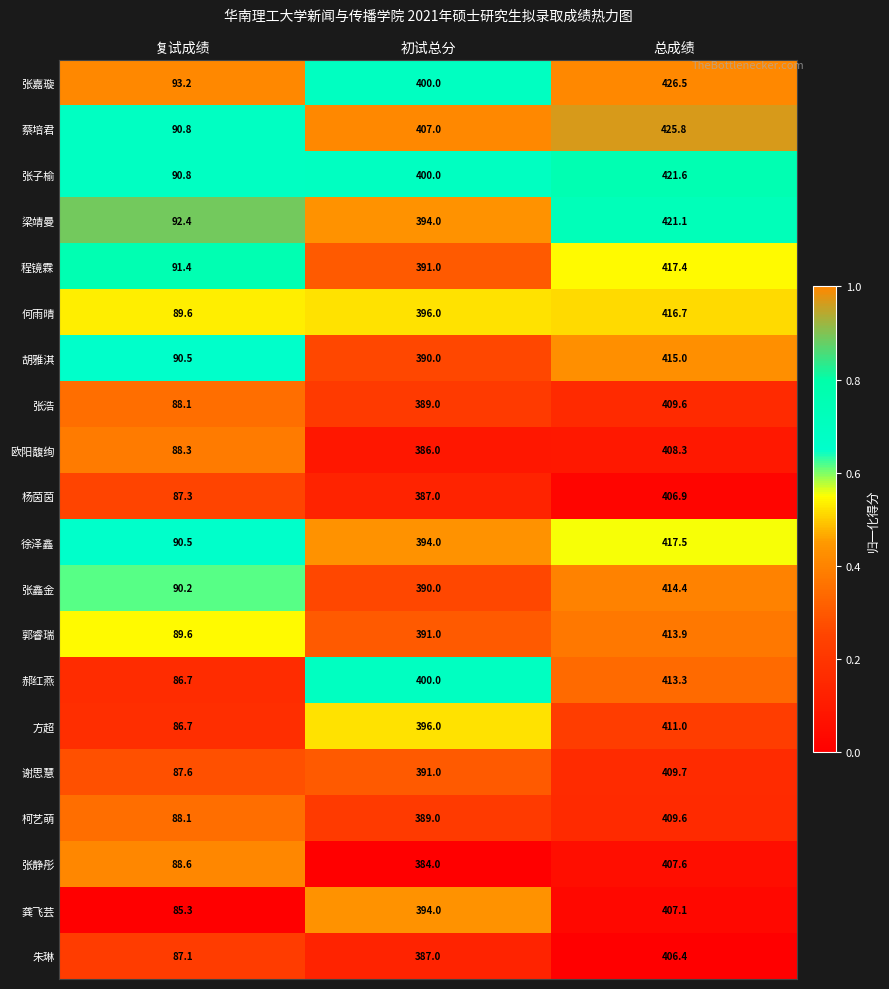

Which series has the widest spread of values?

蔡培君